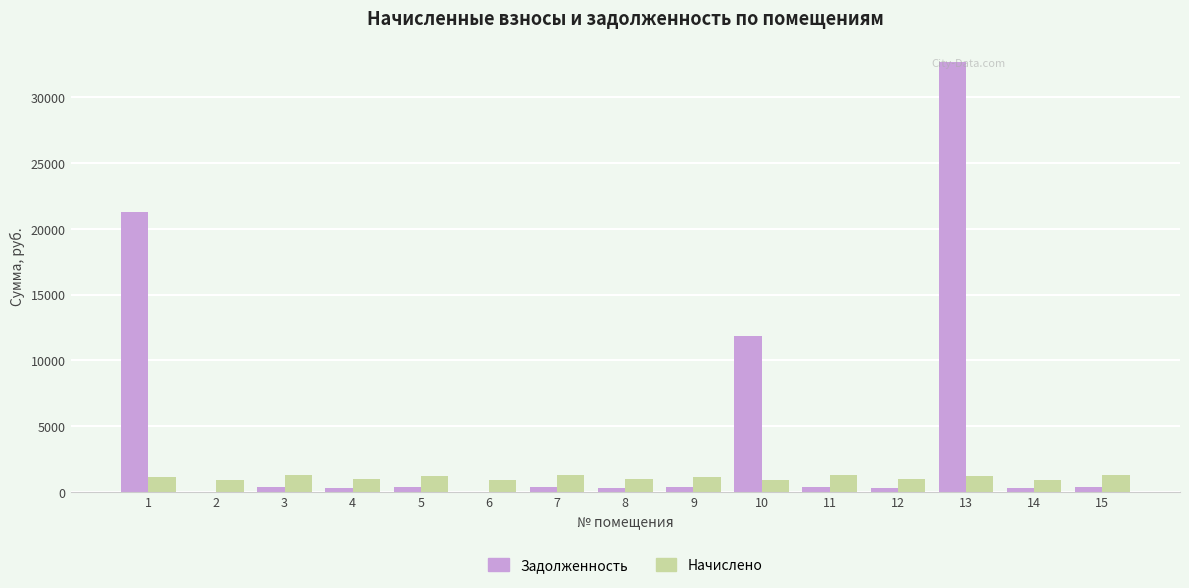

Count the number of categories in the chart.

15